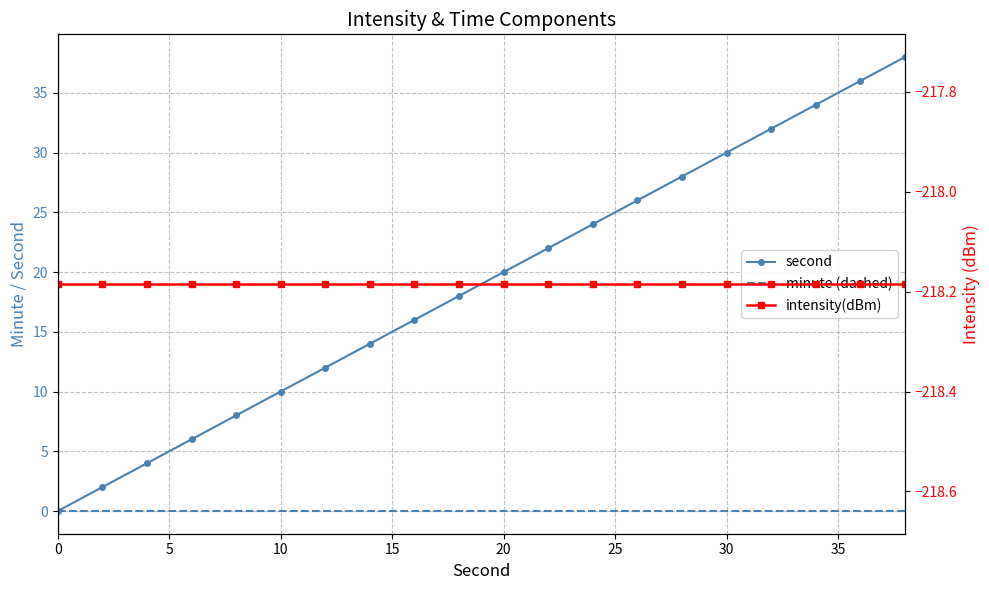

What is the spread (max minus min) of values at 5?

220.2